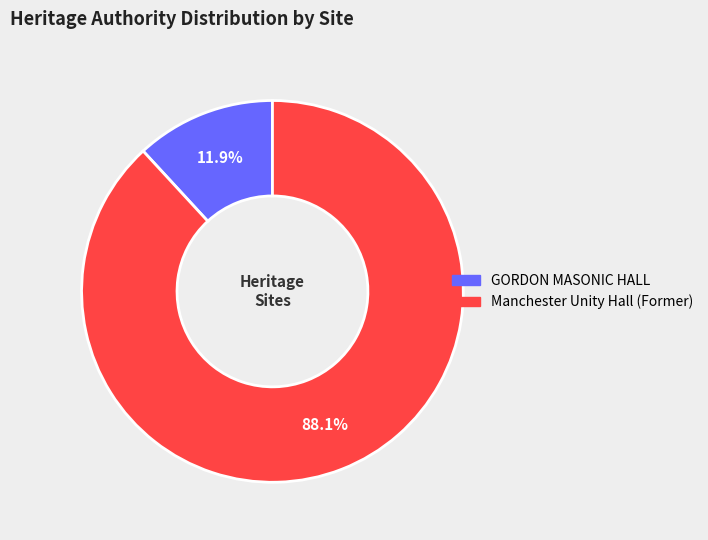

Rank the categories by value from highest to lowest.

Manchester Unity Hall (Former), GORDON MASONIC HALL